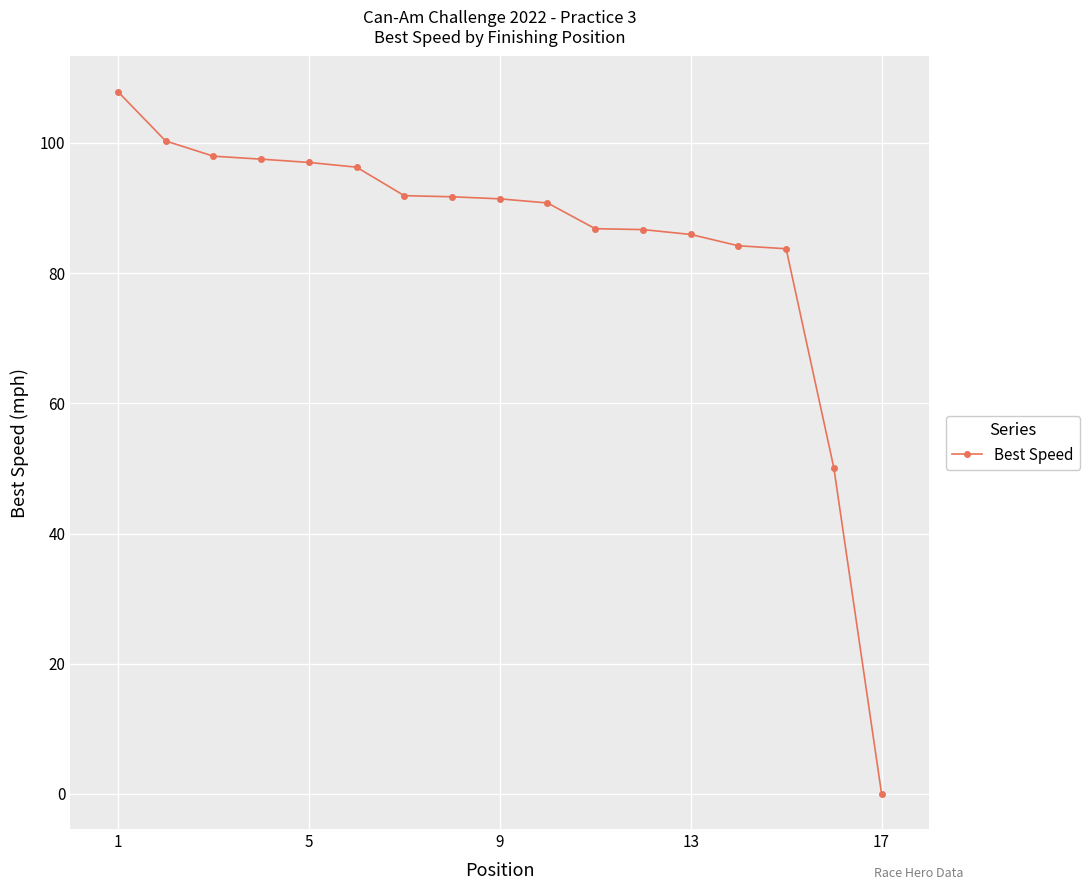

What is the value of the 12th point from the left?

86.7